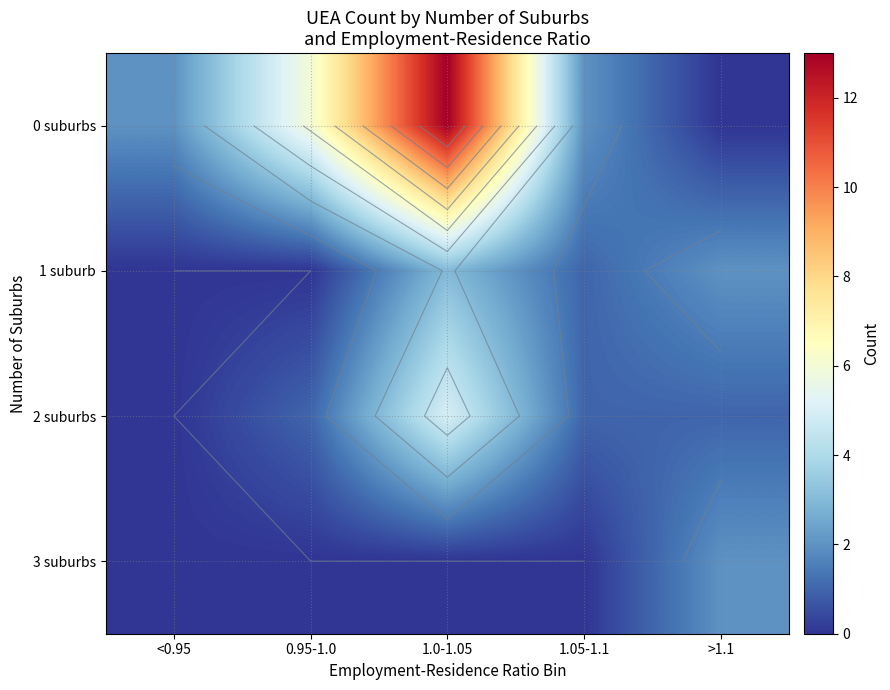

Count the 3 suburbs values in the range 0 to 1.

4